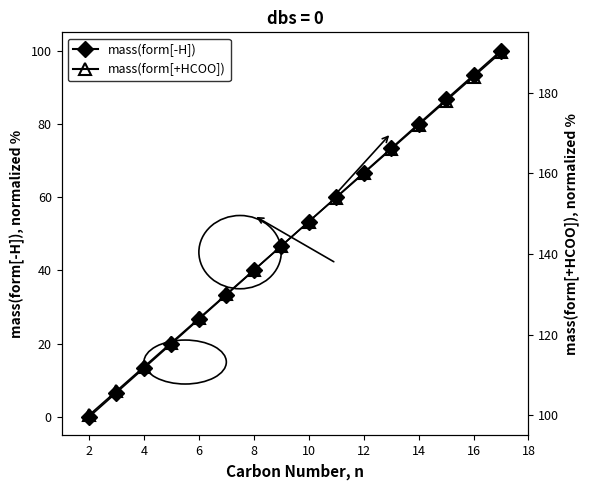

How many lines are shown in the chart?

2